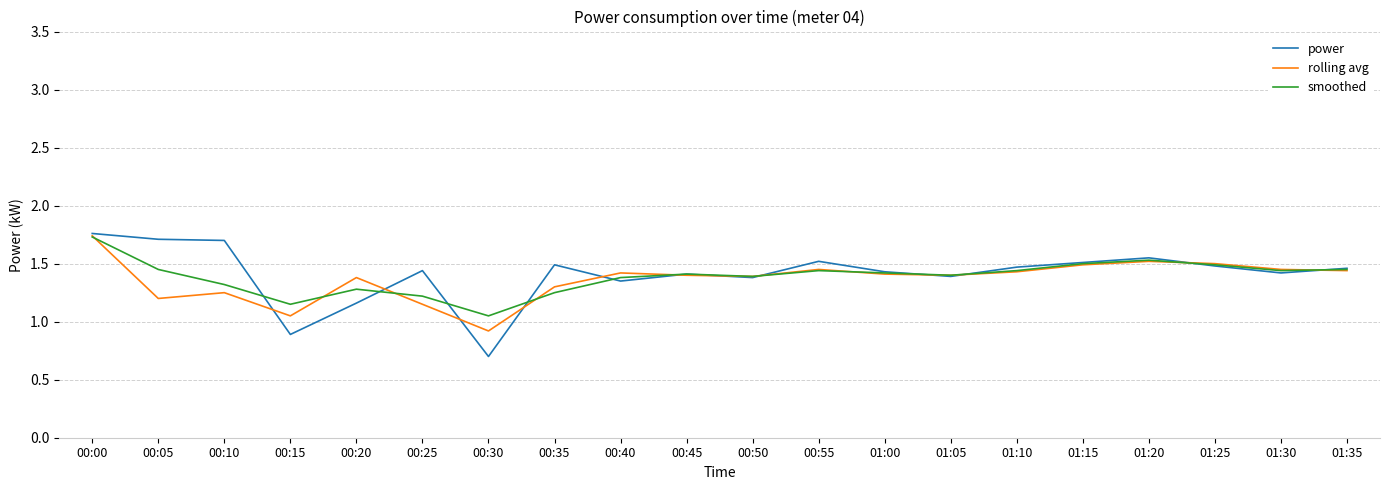

What position from the right is 00:55?

9